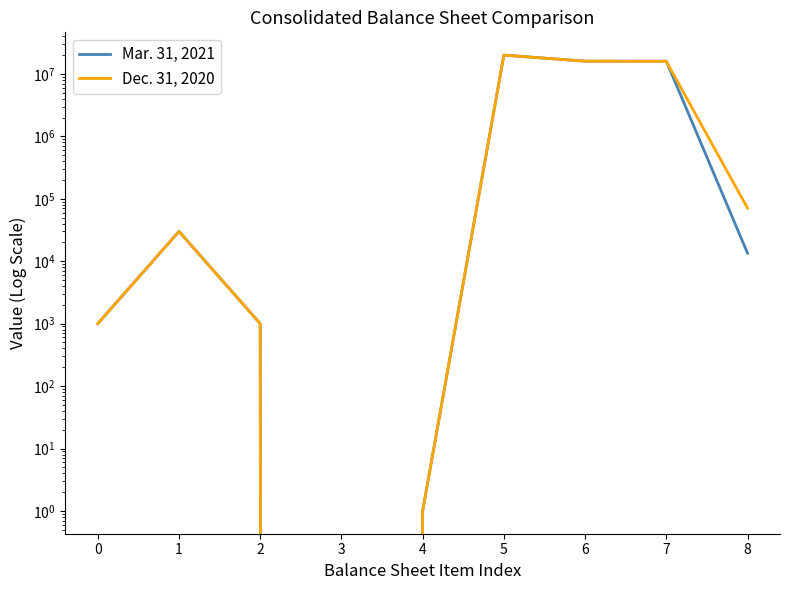

True or false: Dec. 31, 2020 has a value of 1000 at 2.

True